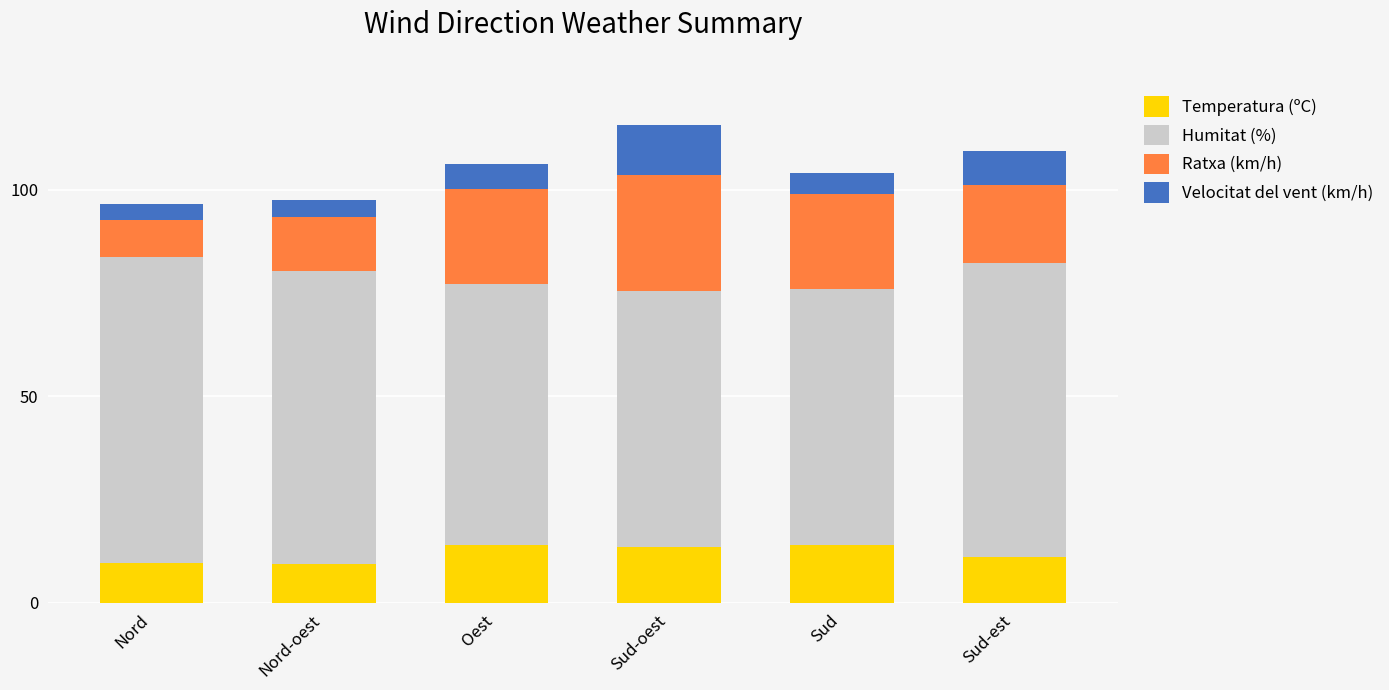

True or false: Temperatura (ºC) has a value of 4.5 at Sud-est.

False